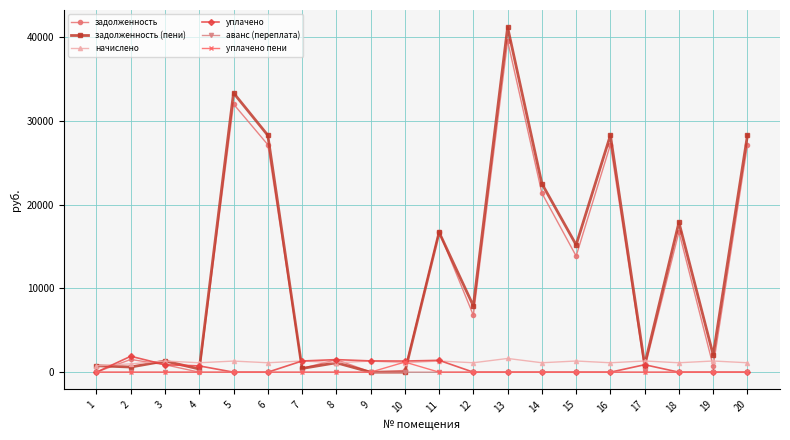

What is the difference between the задолженность (пени) values at 2 and 20?

27681.5